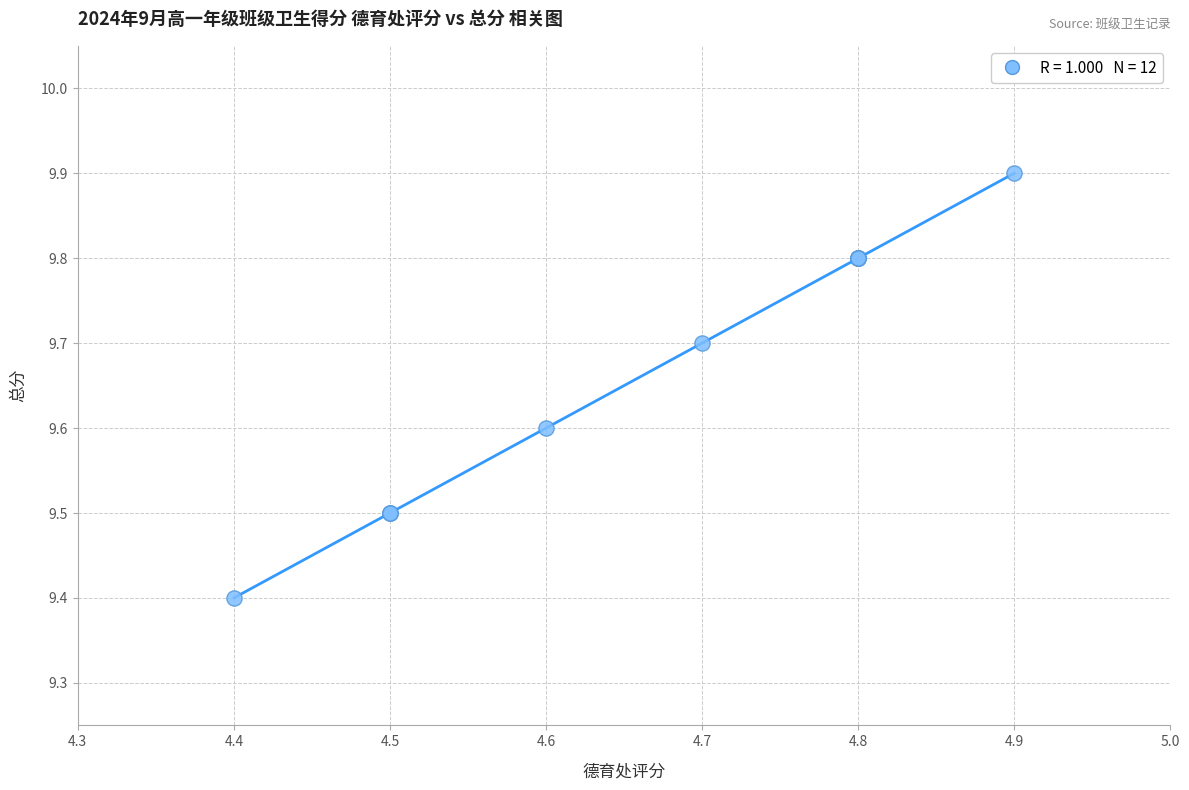

What Y value in the scatter plot is closest to 9?

9.4